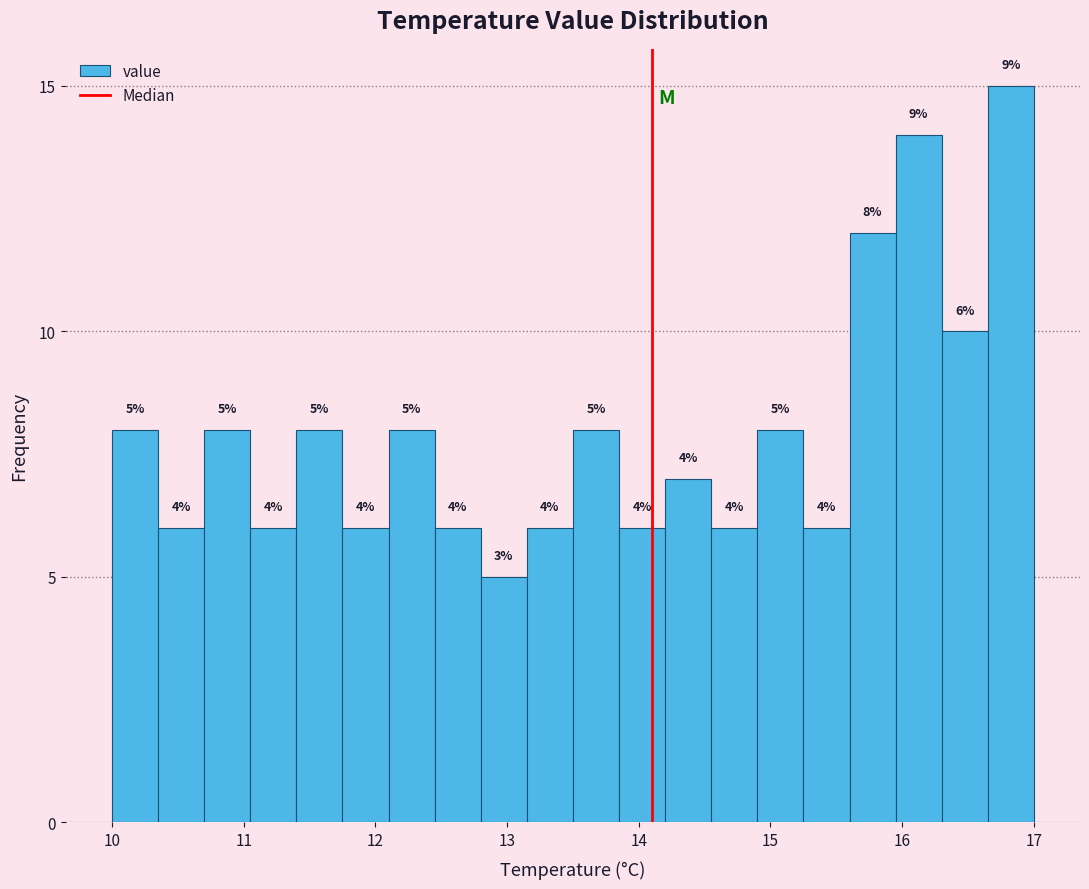

Around what value on the x-axis is the tallest bar? Give the approximate position of its centre, as read against the axis.

16.8